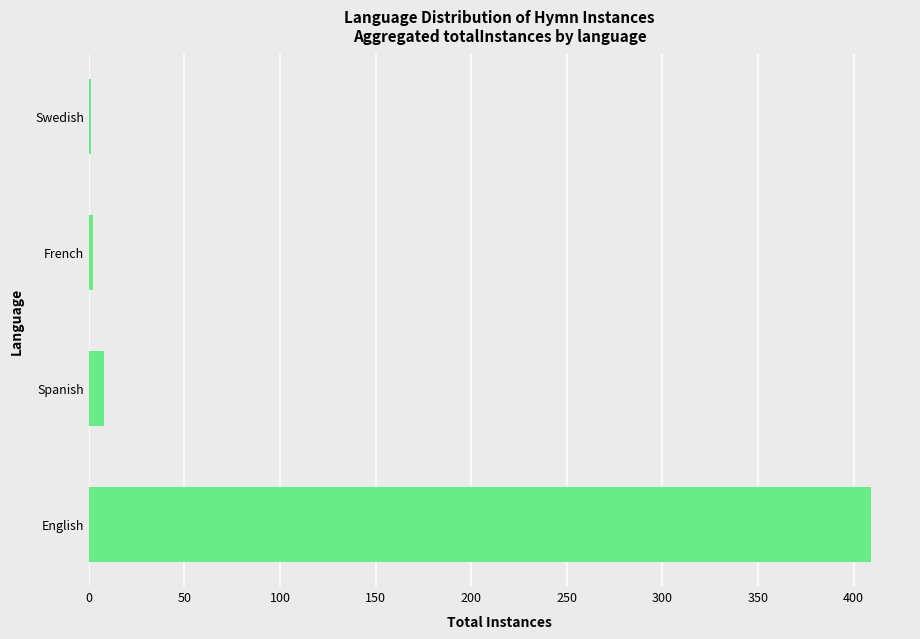

At which category does the chart reach its peak across all series?

English